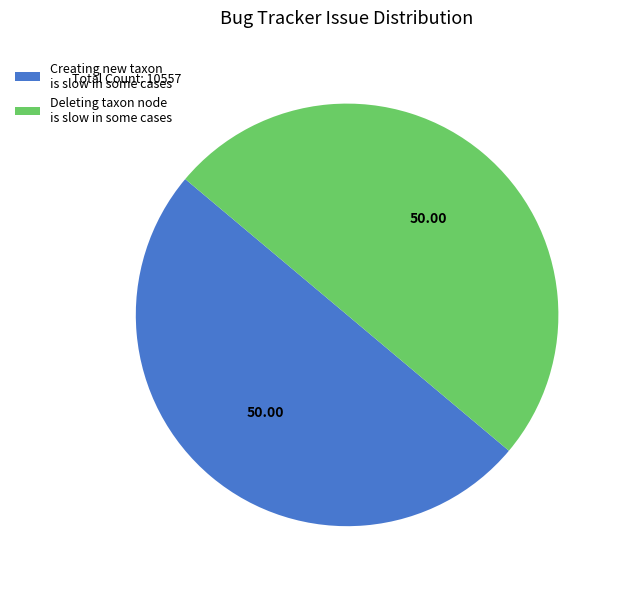

What is the ratio of the value at Deleting taxon node is slow in some cases to the value at Creating new taxon is slow in some cases?

1.0